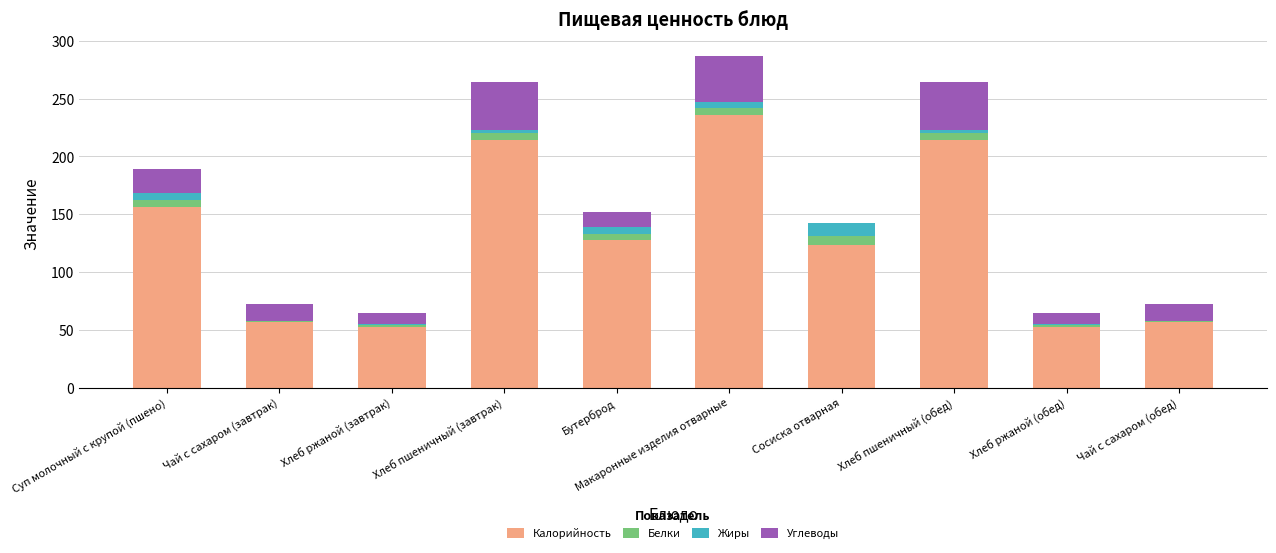

What is the sum of all Калорийность values?

1289.8